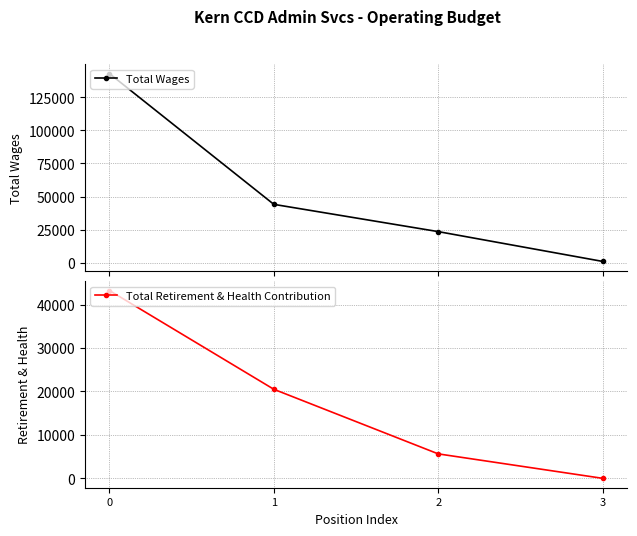

Is this an area chart (filled region under the line)?

No